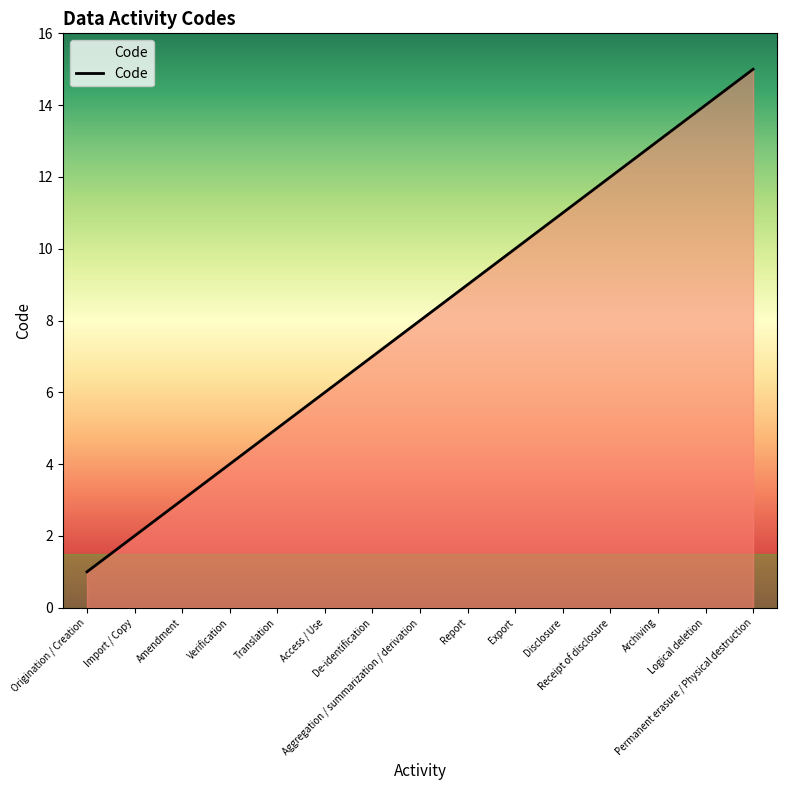

What is the minimum value shown in the chart?

1